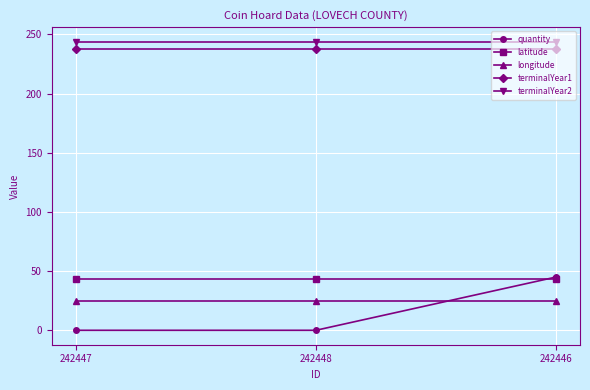

The value of quantity at 242448 is 0.0. True or false?

True